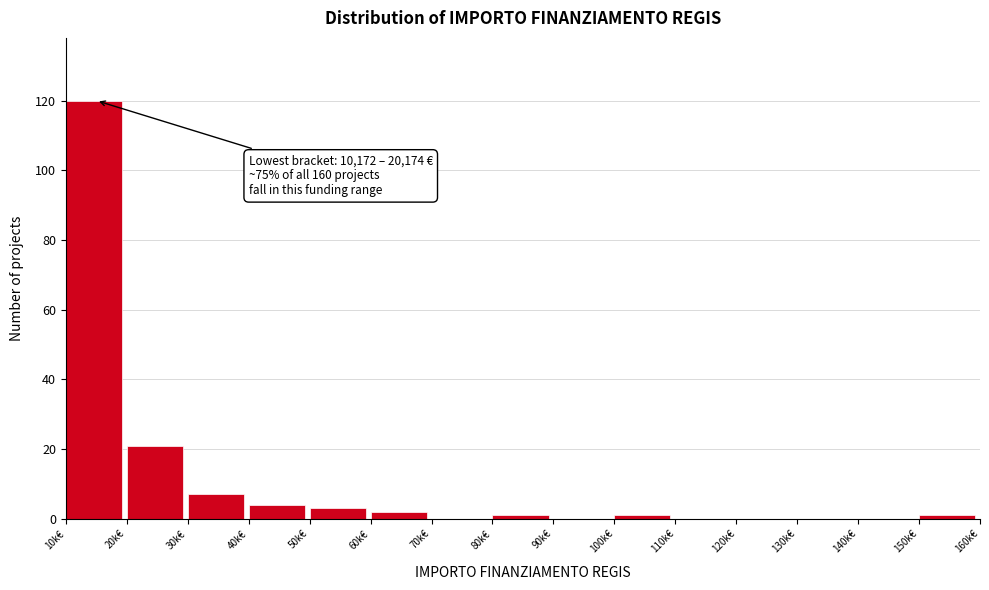

Reading left to right, what are all the values shown in this chart?

10k€=120	20k€=21	30k€=7	40k€=4	50k€=3	60k€=2	70k€=0	80k€=1	90k€=0	100k€=1	110k€=0	120k€=0	130k€=0	140k€=0	150k€=1